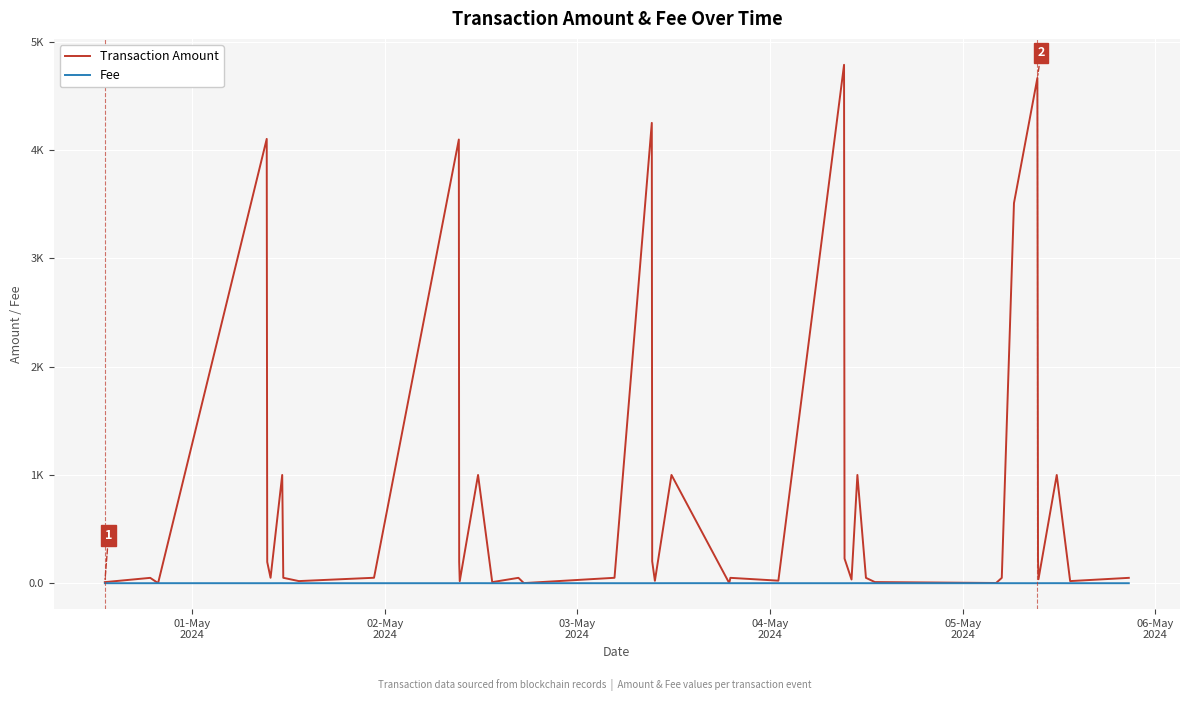

True or false: Transaction Amount and Fee intersect in this chart.

False